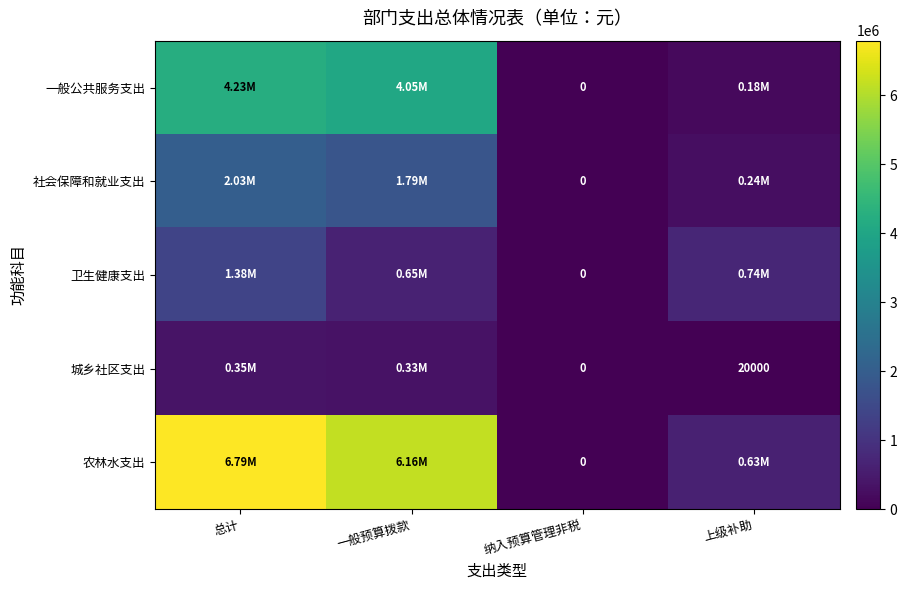

What is the average value of the 农林水支出 series?

3397216.4